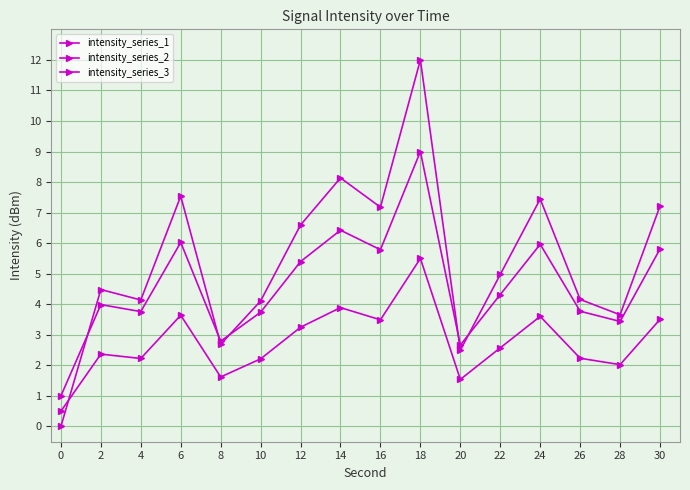

What is the total value across all series at 26?

10.2